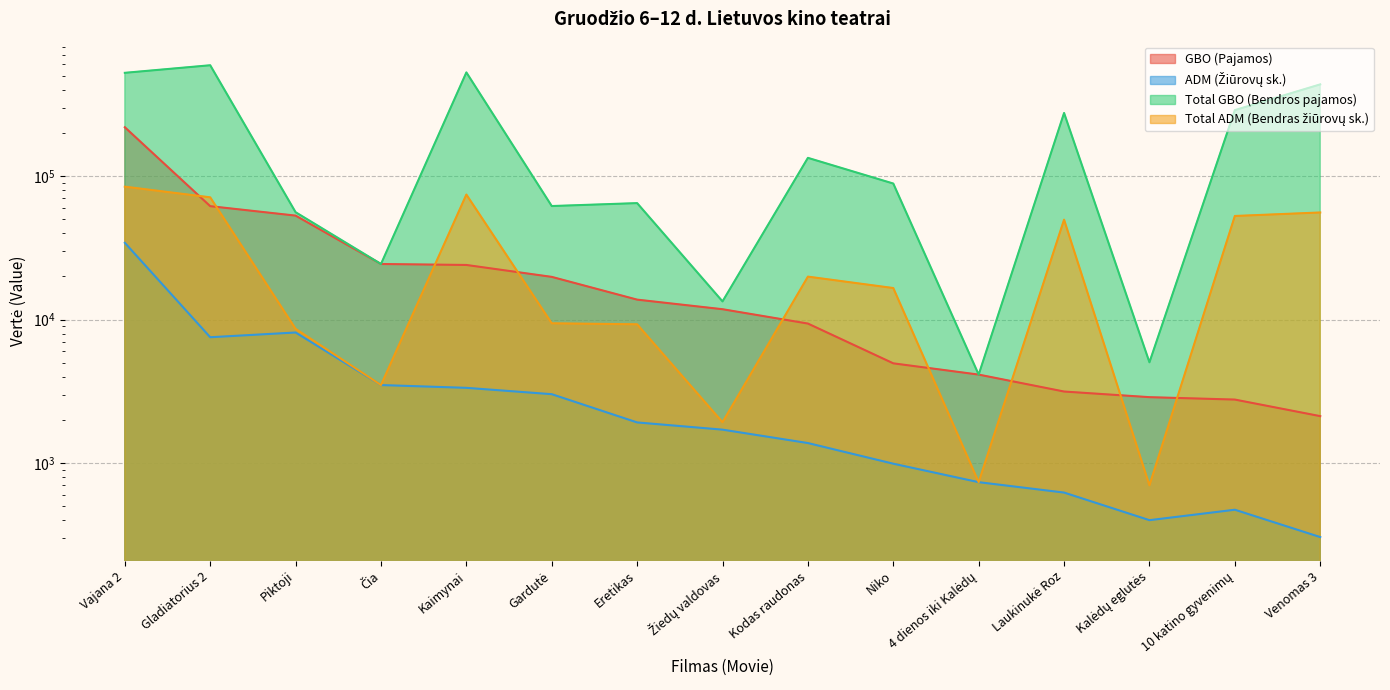

True or false: ADM (Žiūrovų sk.) and Total GBO (Bendros pajamos) cross at least once.

False